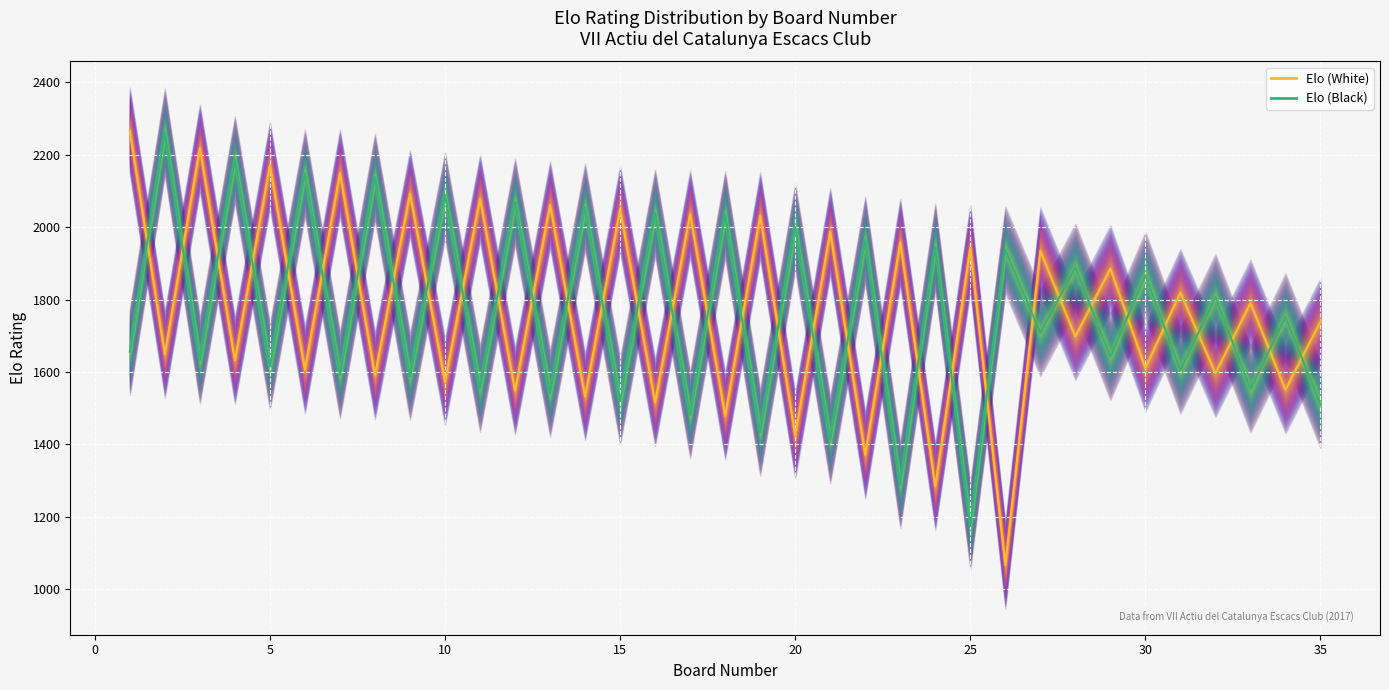

In Elo (White), how many points are higher than both neighbors (excluding endpoints)?

16